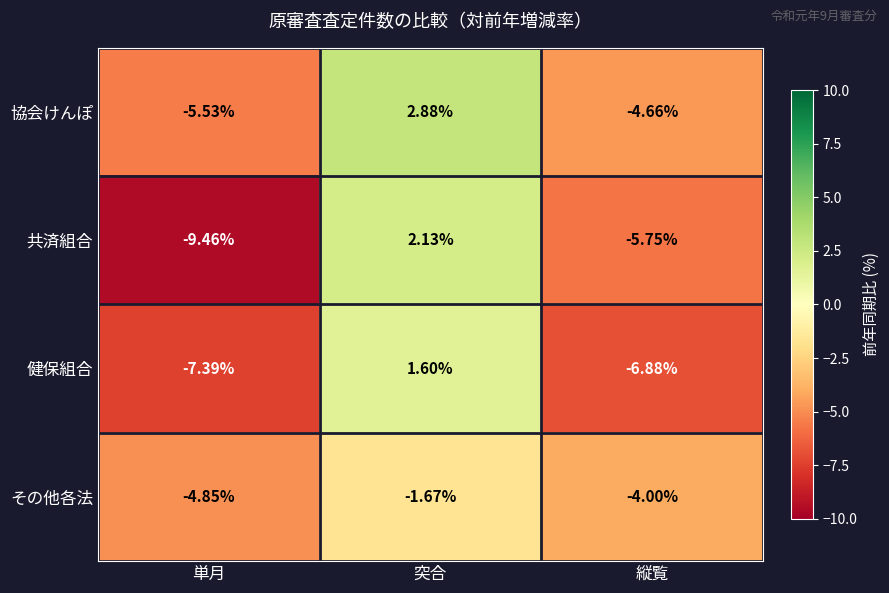

Count the number of data series in this chart.

4